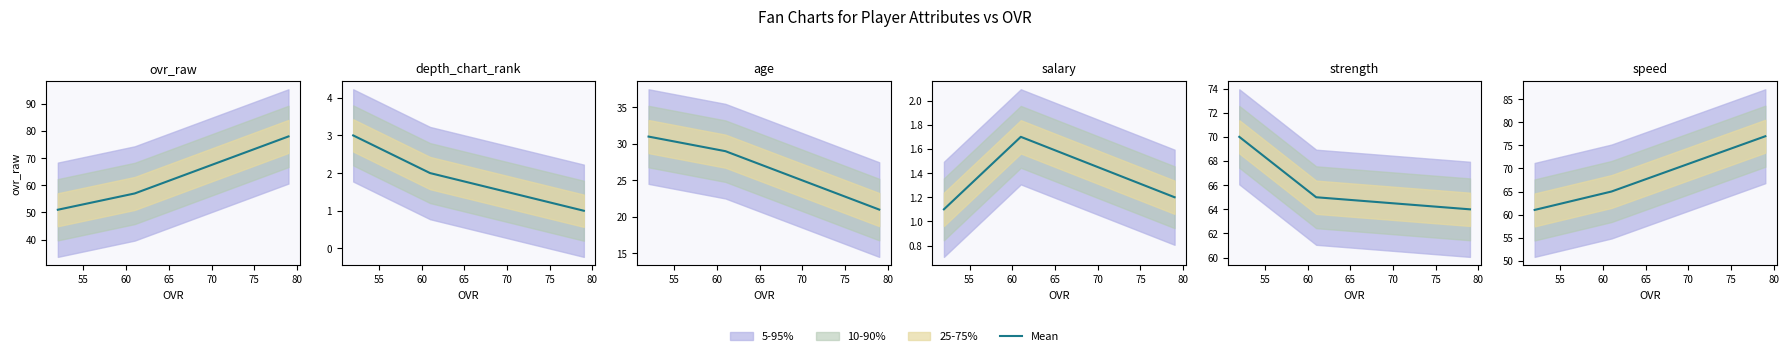

What is the value of the 2nd point from the left?

65